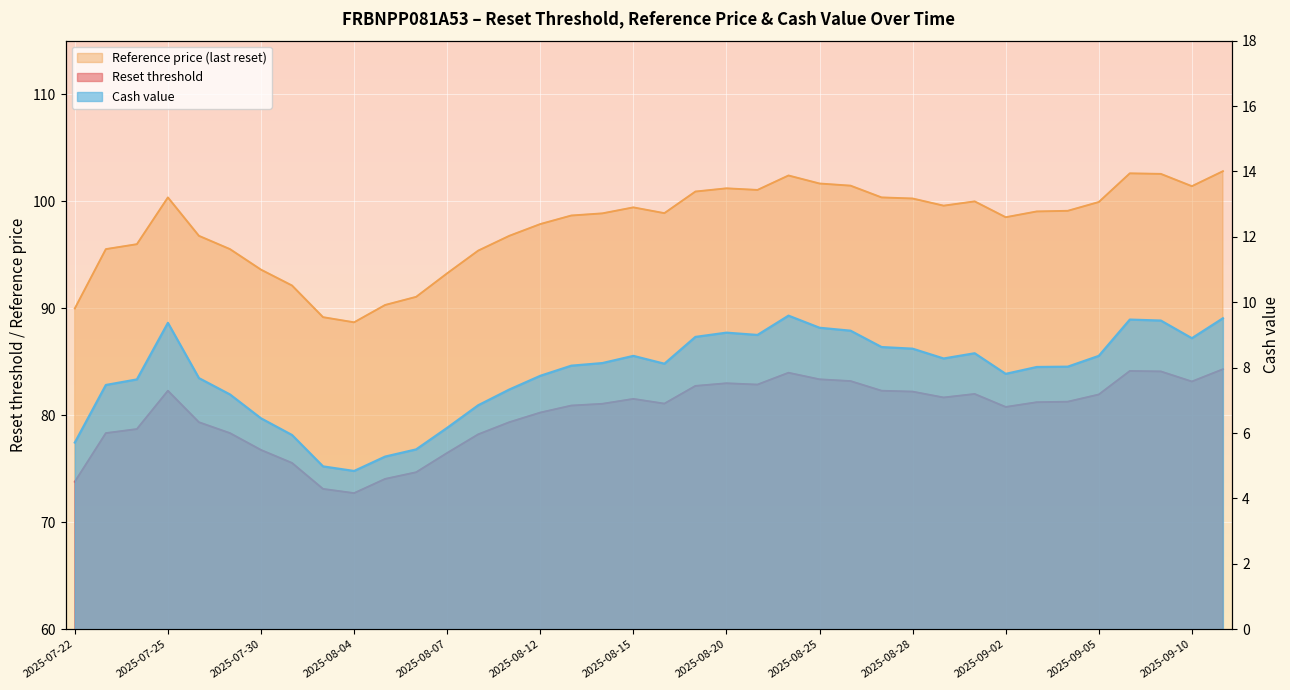

Where is the first local maximum for Reset threshold?

2025-07-25